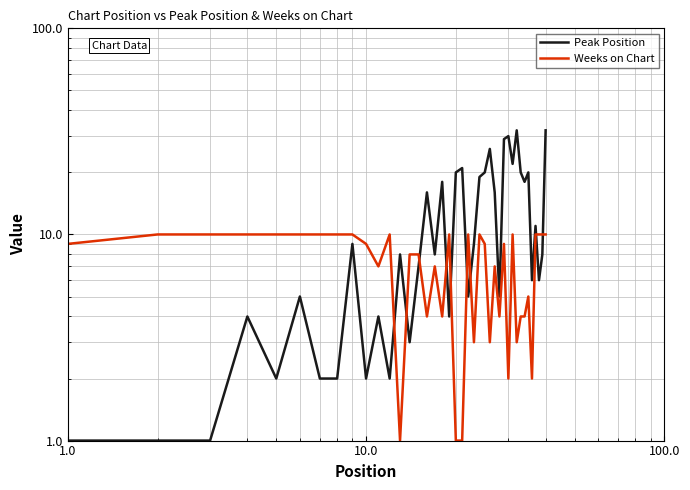

What is the sum of all Peak Position values?

474